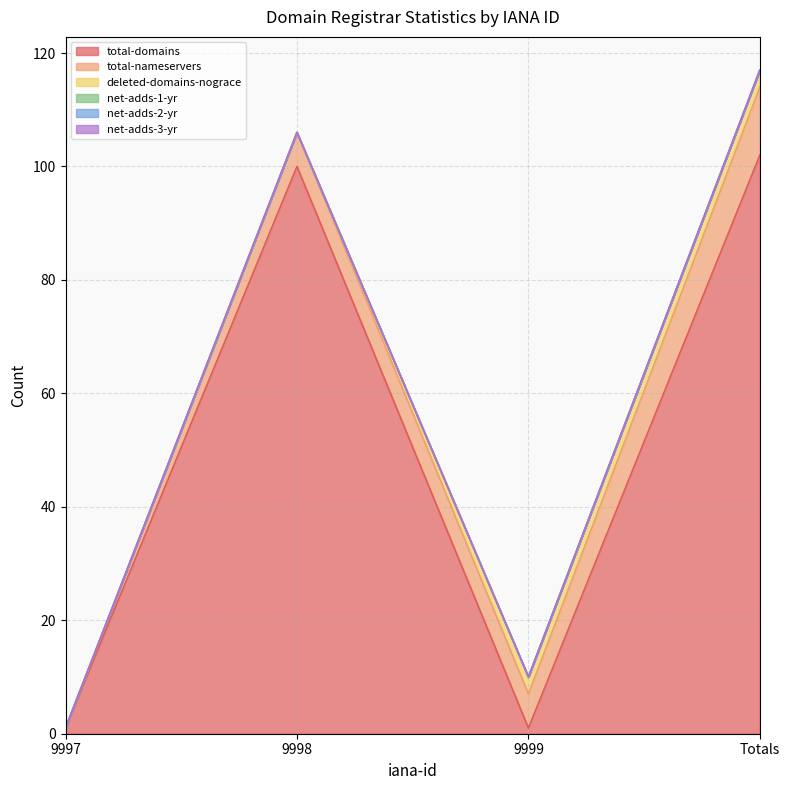

Rank the series by their maximum value, from highest to lowest.

total-domains, total-nameservers, deleted-domains-nograce, net-adds-1-yr, net-adds-2-yr, net-adds-3-yr